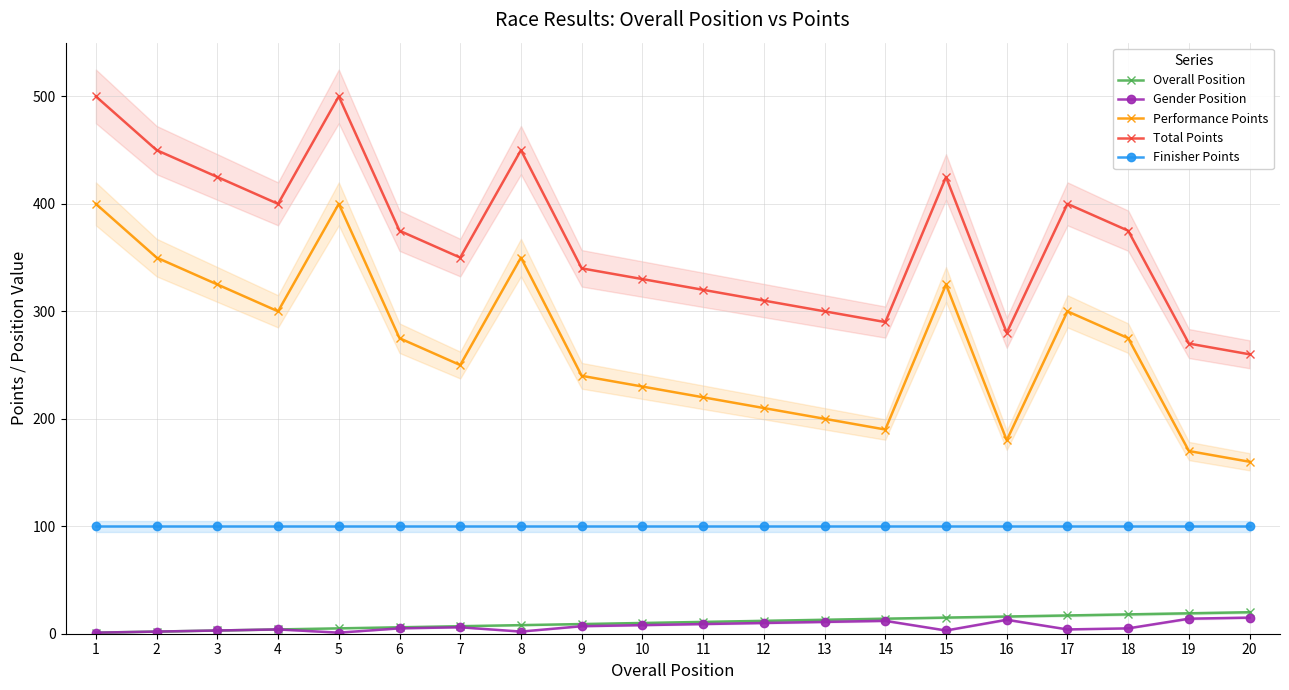

Where is Finisher Points nearest to the value 100?

1